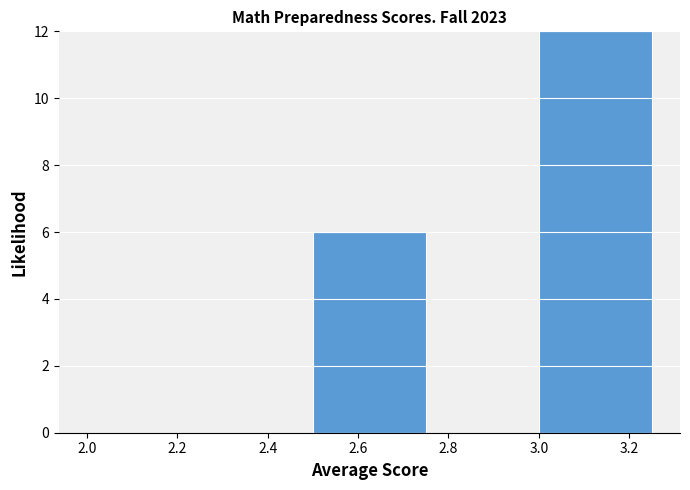

Reading left to right, list every bar in this chart as the range it spans on the x-axis followed by its height. The values are not printed on the chart, so give them approximately, as read against the axis.

2.00 to 2.25: 0
2.25 to 2.50: 0
2.50 to 2.75: 6
2.75 to 3.00: 0
3.00 to 3.25: 12